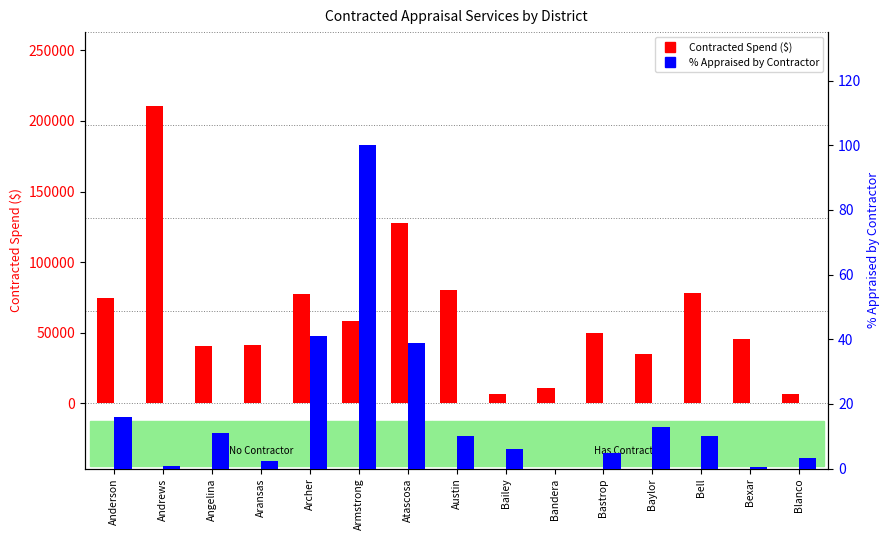

List the series in order of their peak value, lowest first.

% Appraised by Contractor, Contracted Spend ($)